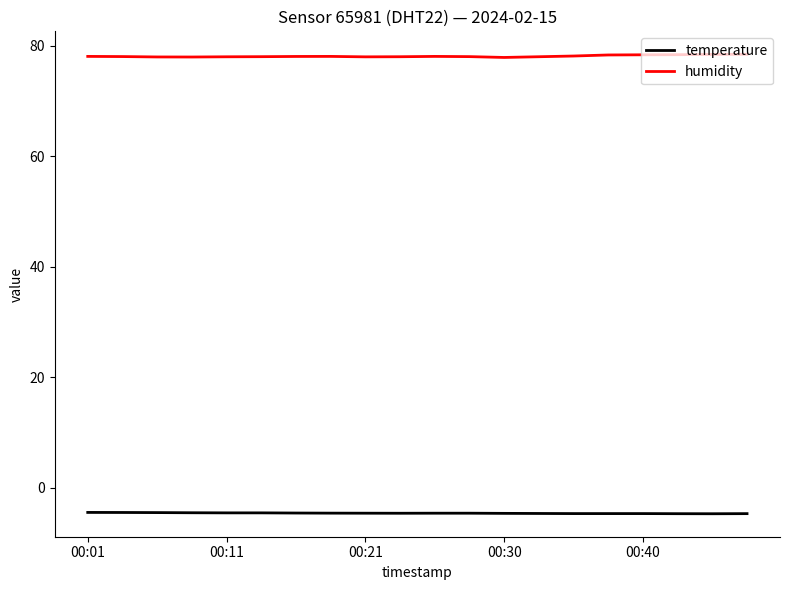

At how many categories does at least one series exceed 60?

20